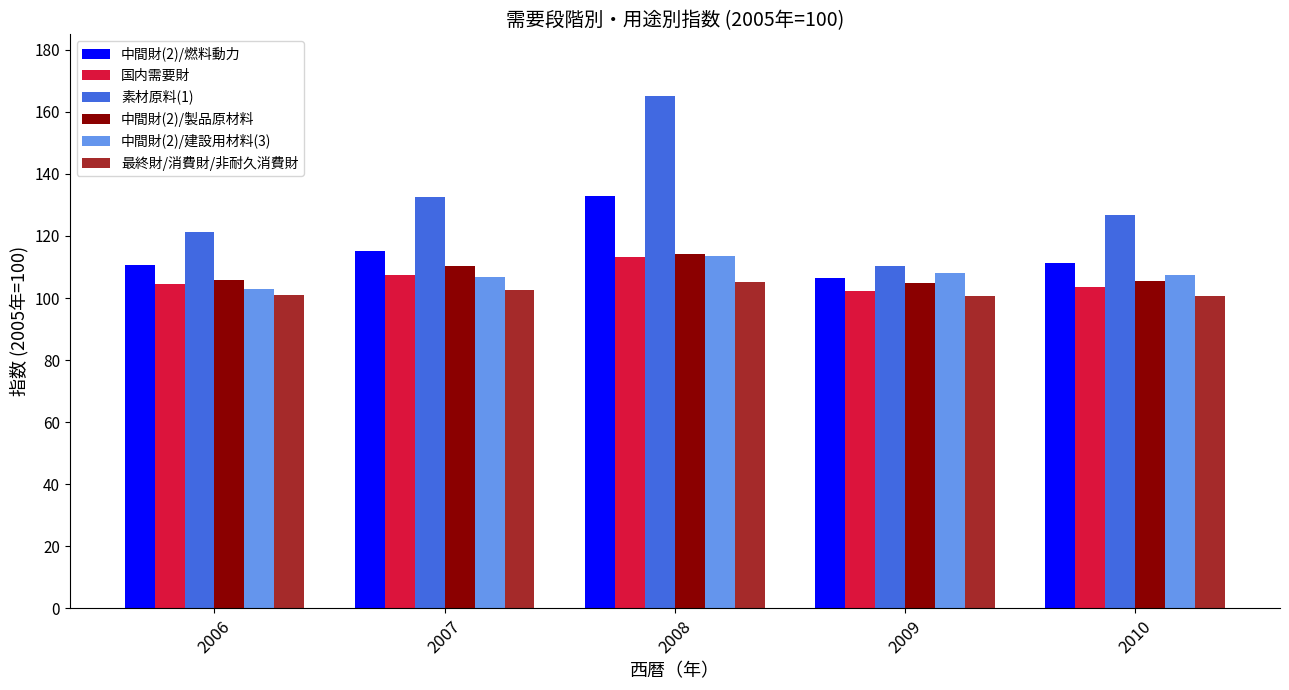

At which category does the chart reach its peak across all series?

2008